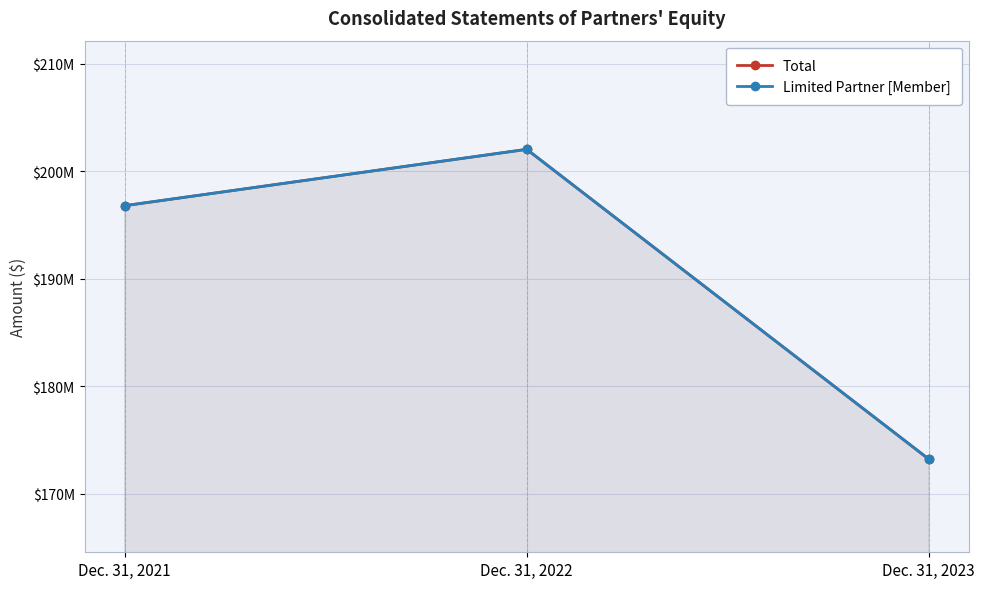

At which label is Limited Partner [Member] closest to 187637952?

Dec. 31, 2021